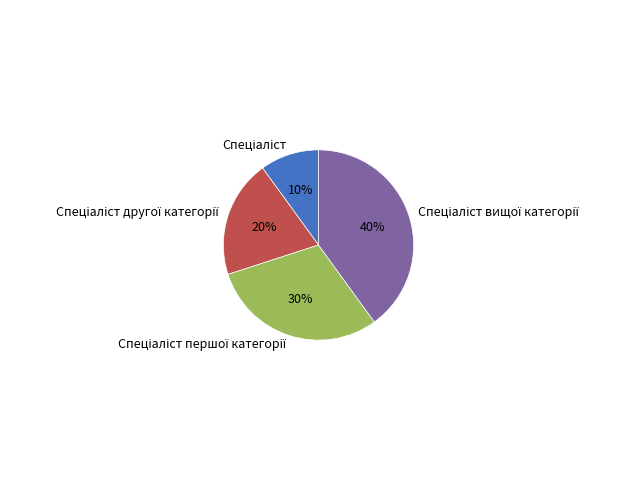

To the nearest percent, what is the difference between the largest and smallest slice percentages?

30%